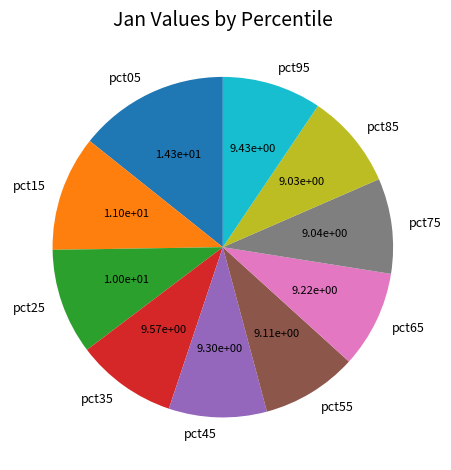

True or false: pct35 accounts for 10% of the total.

True